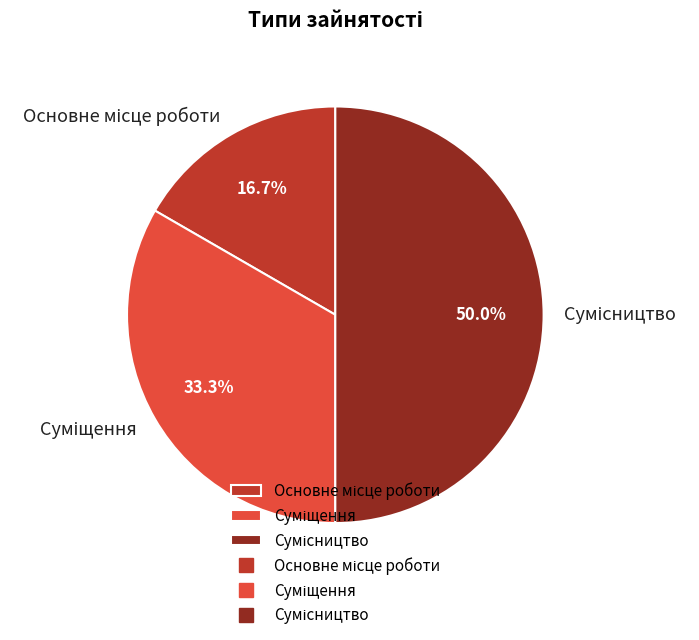

Which slice is the smallest?

Основне місце роботи